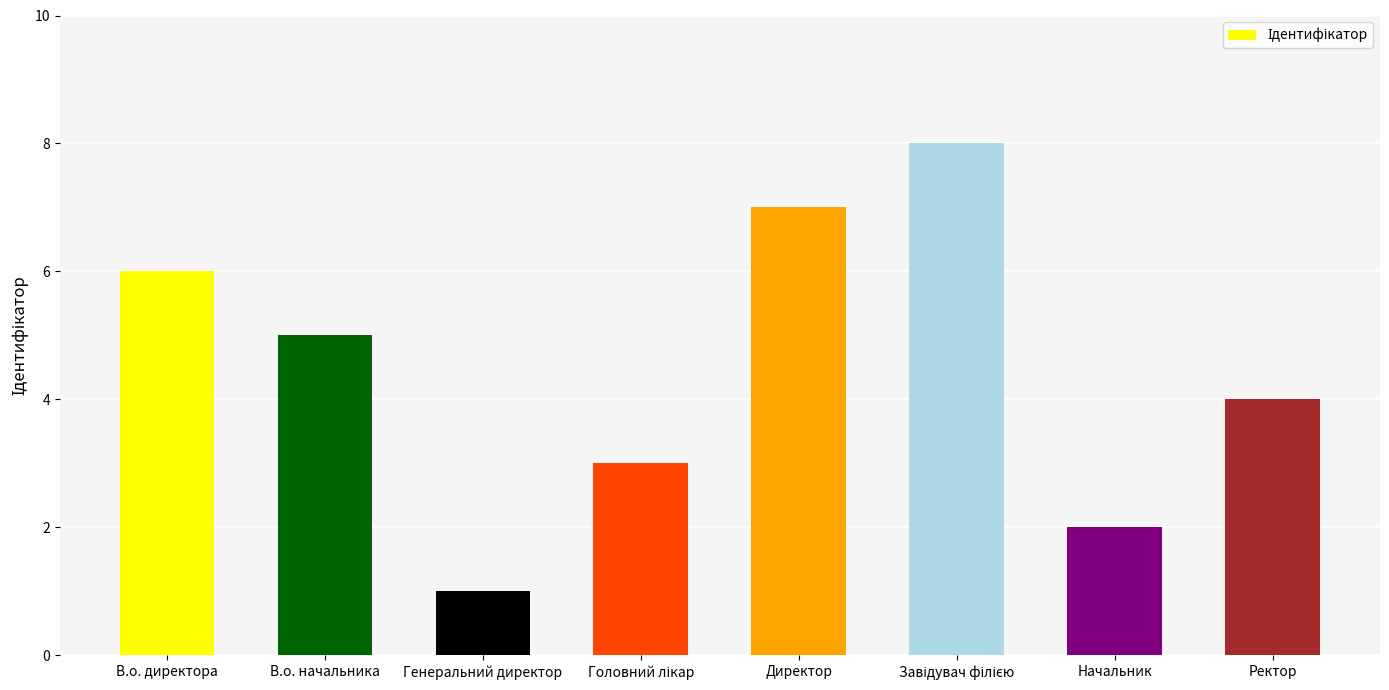

The value at Директор is 7. True or false?

True